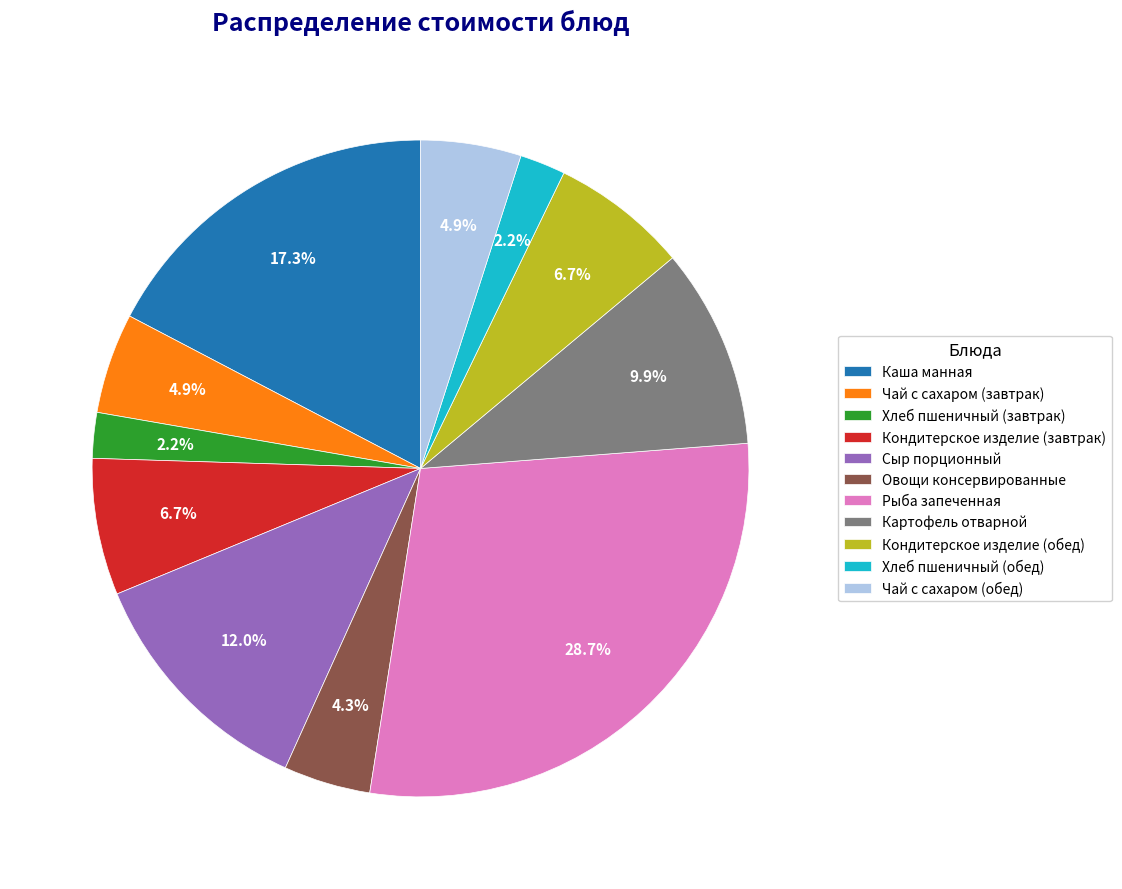

Which category has the biggest portion of the pie?

Рыба запеченная